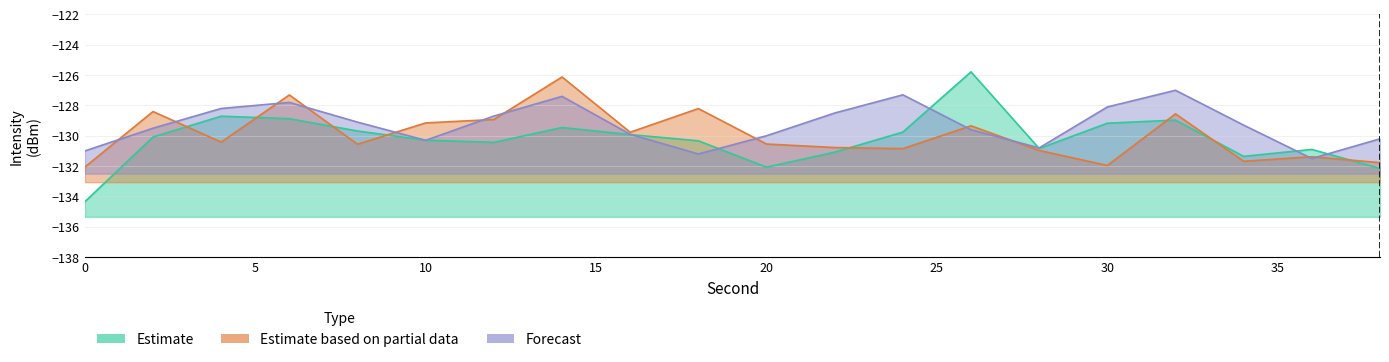

Which has a higher value, 24 or 12?

24